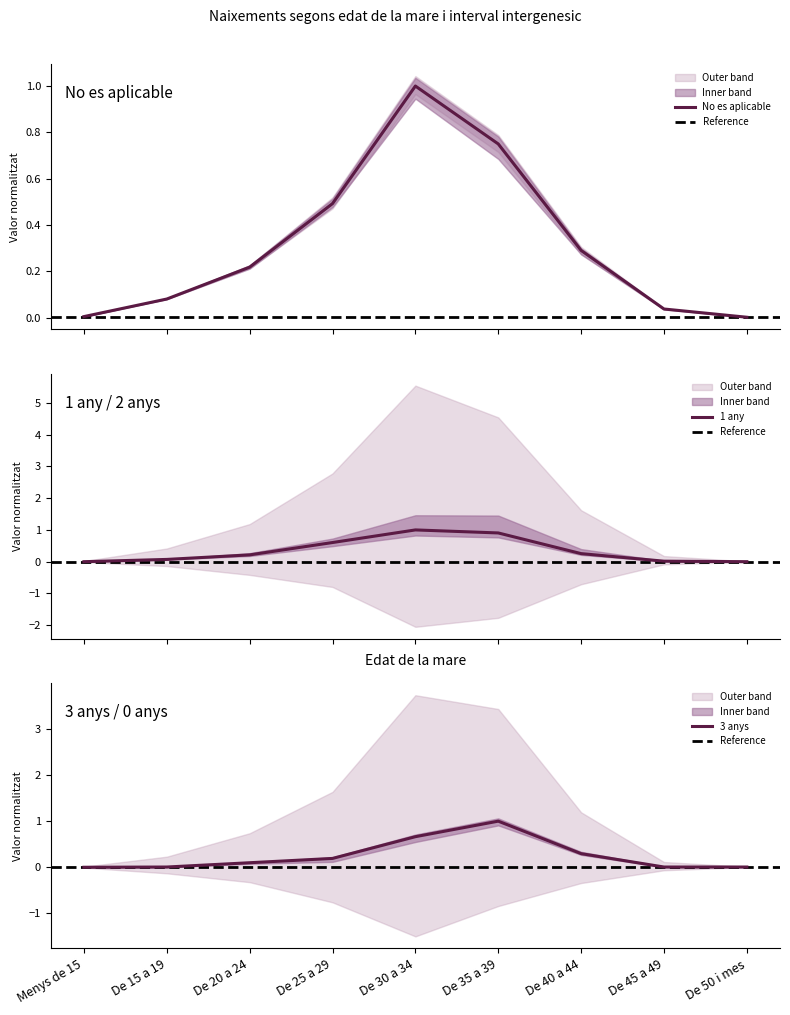

Where is the first local maximum for No es aplicable?

De 30 a 34